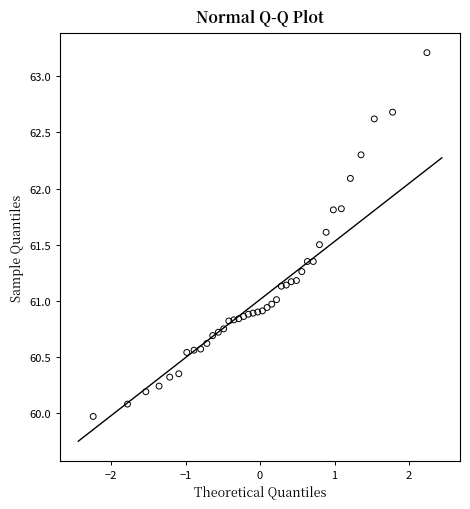

What is the range of X values (max minus min)?

4.5